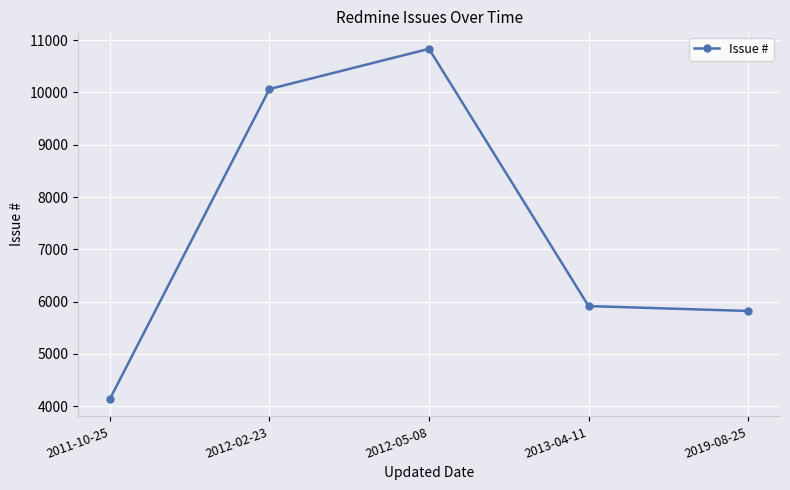

How many categories are shown in the chart?

5